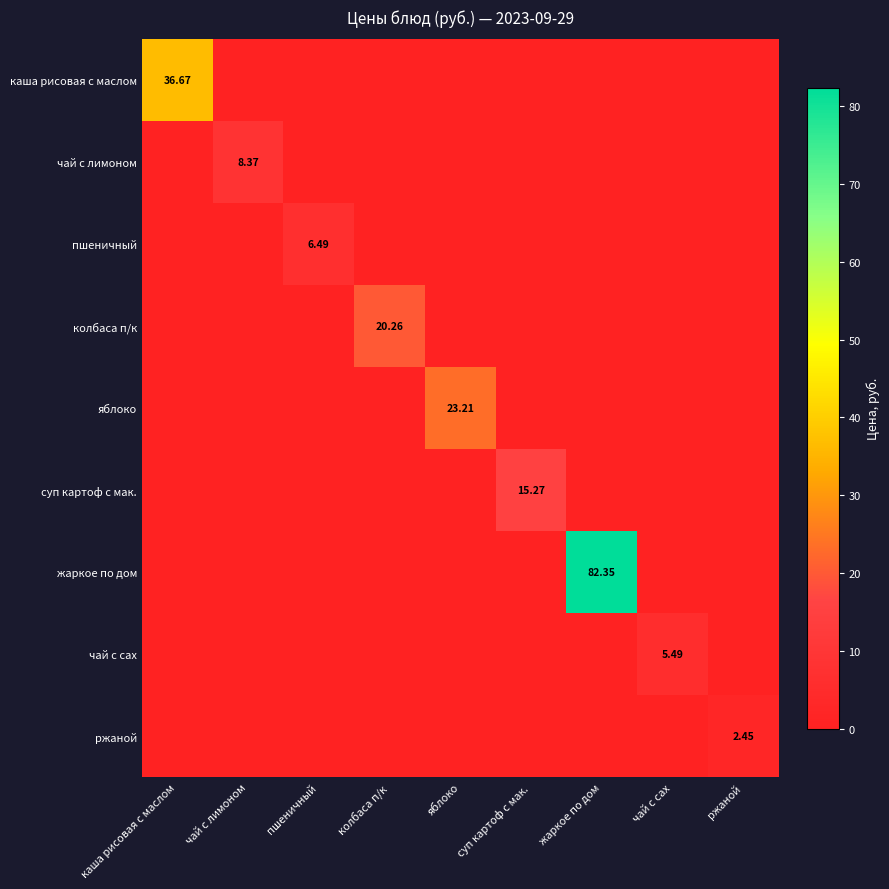

Rank the series at каша рисовая с маслом from lowest to highest value.

чай с лимоном, пшеничный, колбаса п/к, яблоко, суп картоф с мак., жаркое по дом, чай с сах, ржаной, каша рисовая с маслом